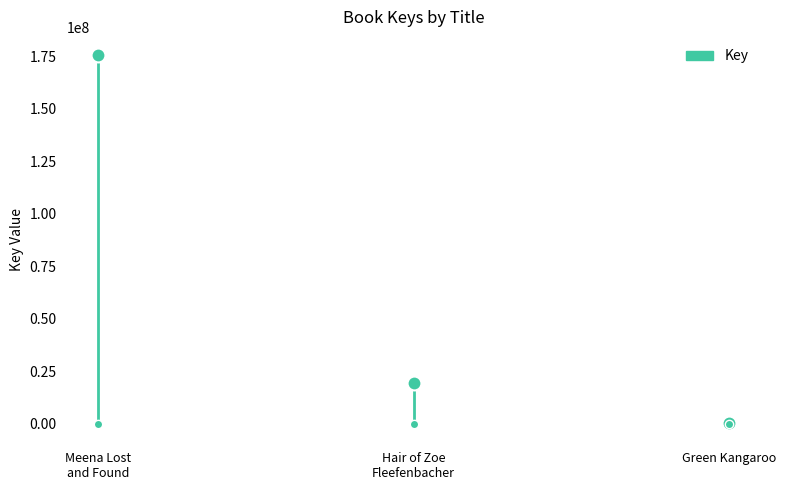

Is it true that the value at Meena Lost and Found is 260314379?

False